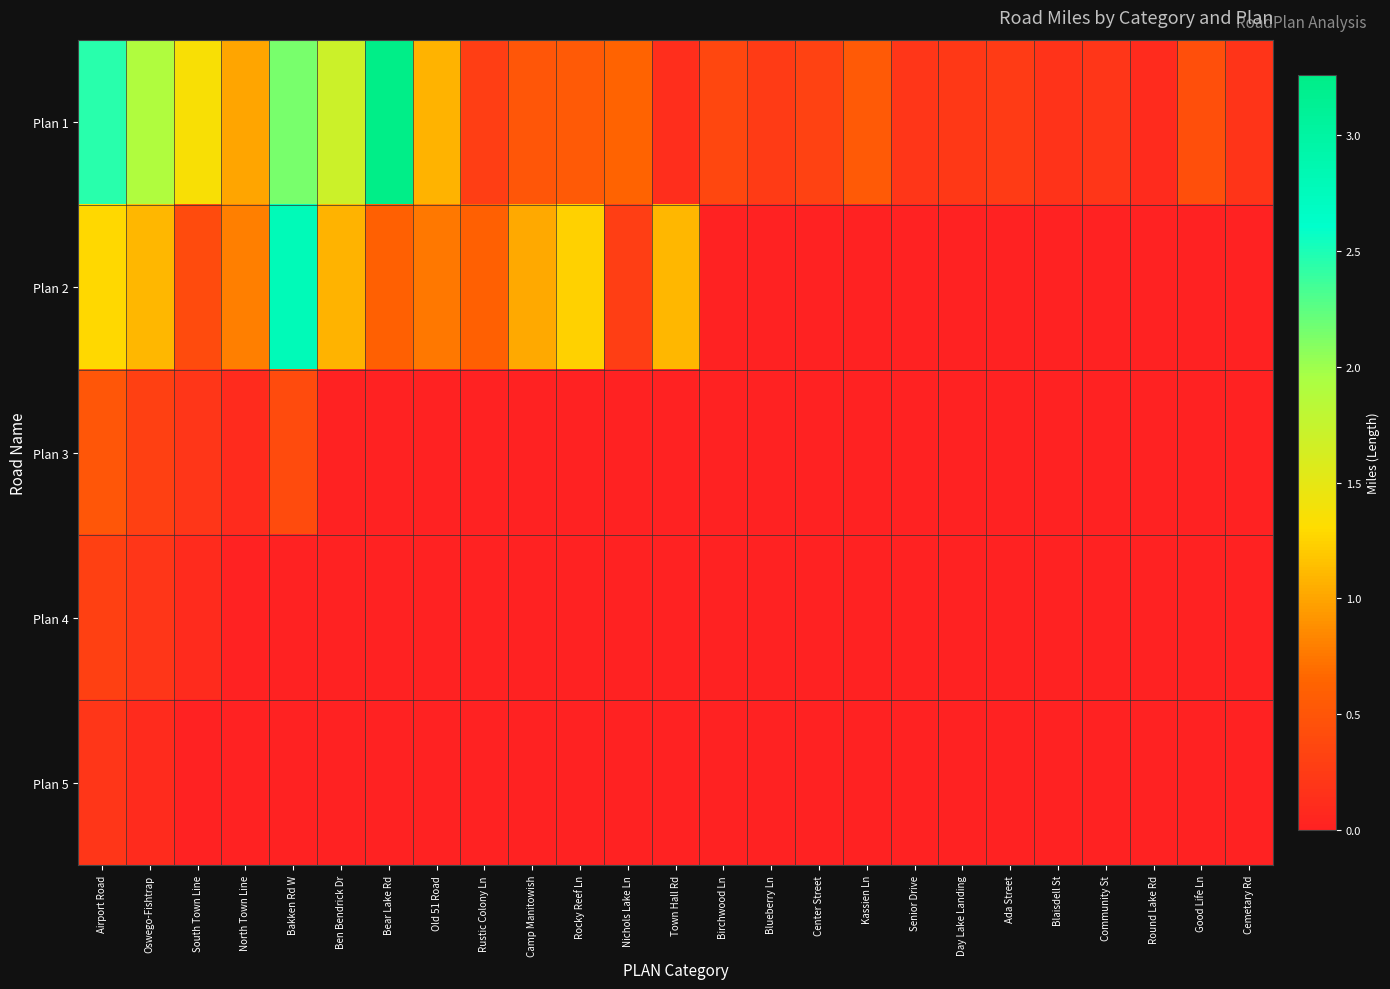

Which series changed the most between Airport Road and Camp Manitowish?

Plan 1